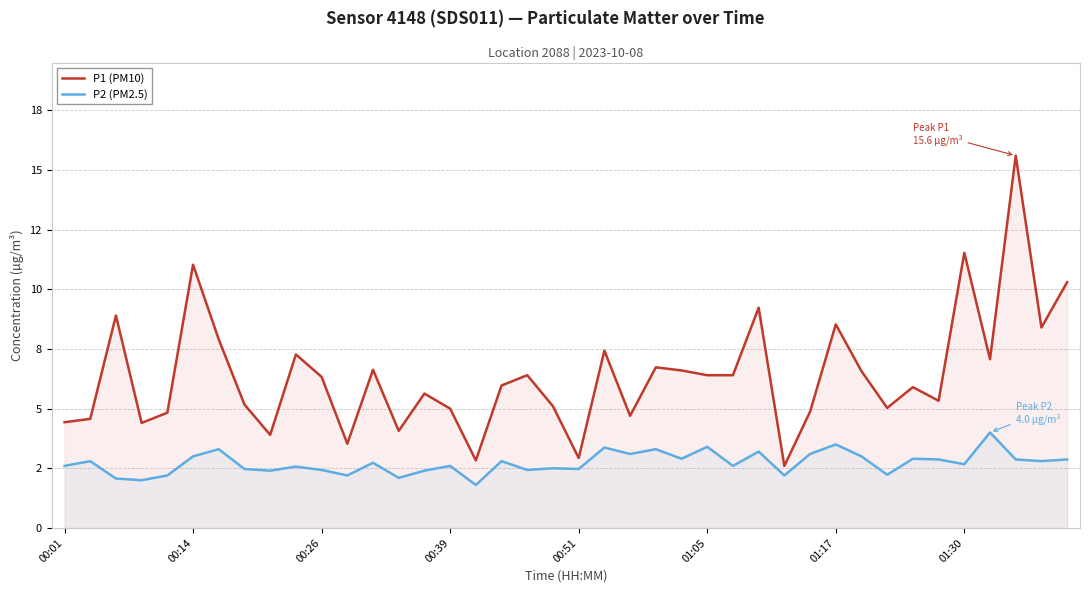

What are all the series names shown in the legend?

P1 (PM10), P2 (PM2.5)